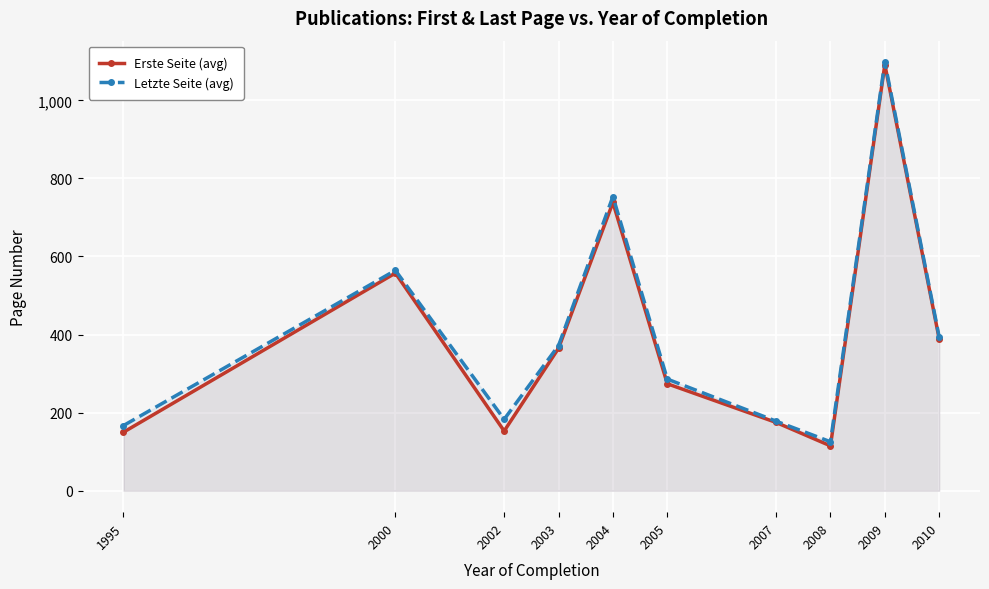

True or false: Letzte Seite (avg) and Erste Seite (avg) cross at least once.

False